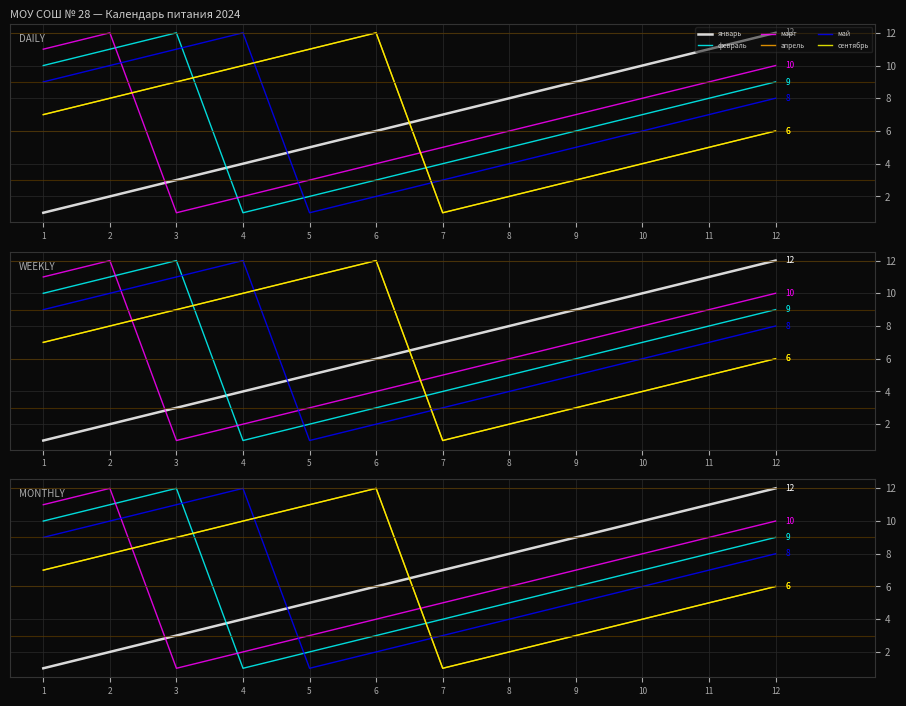

How many times do май and март cross each other?

2